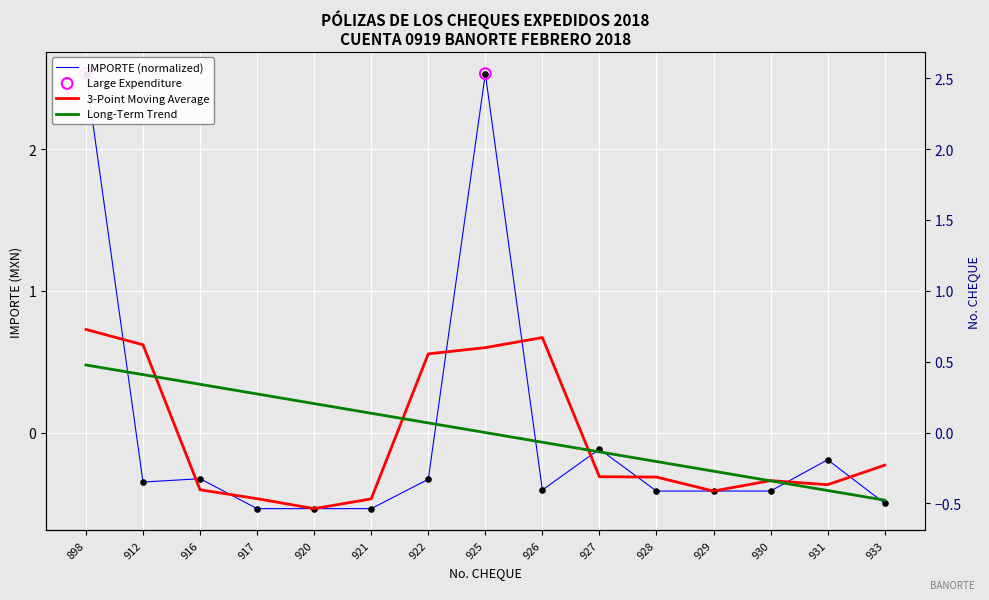

Which series contains the highest Y value?

IMPORTE (normalized)